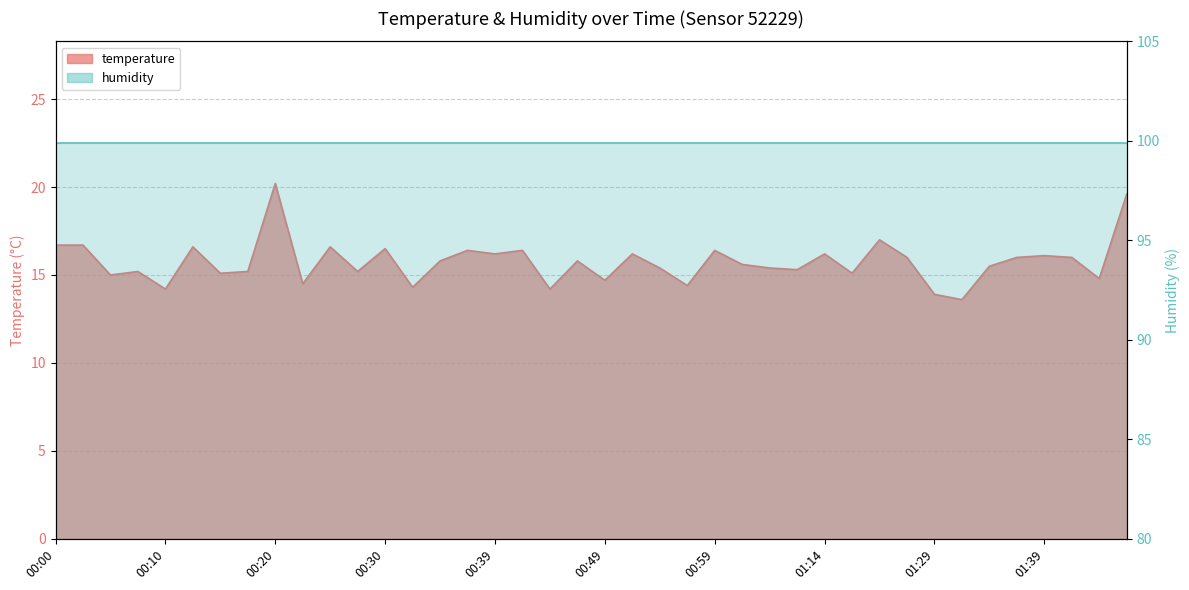

What is the ratio of the value at 00:03 to the value at 00:20?

0.8